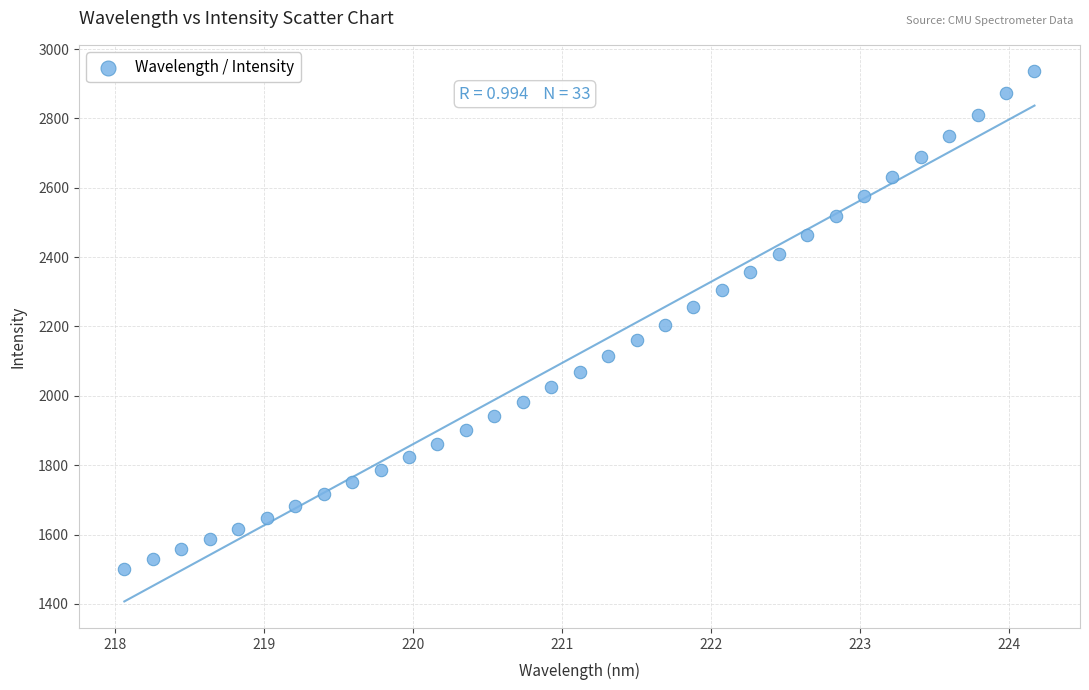

What is the range of Y values (max minus min)?

1434.4